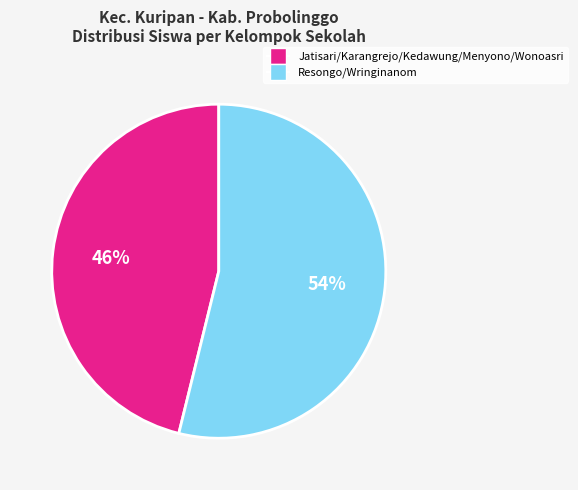

Is there a majority slice in this chart?

Yes